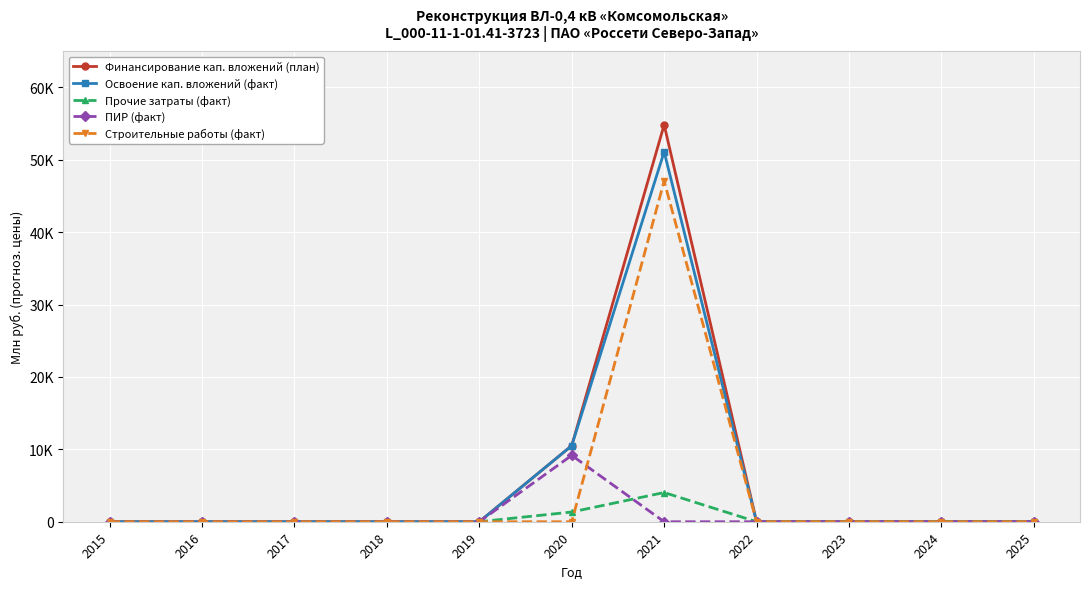

True or false: Строительные работы (факт) has more than 1 points higher than both neighbors.

False